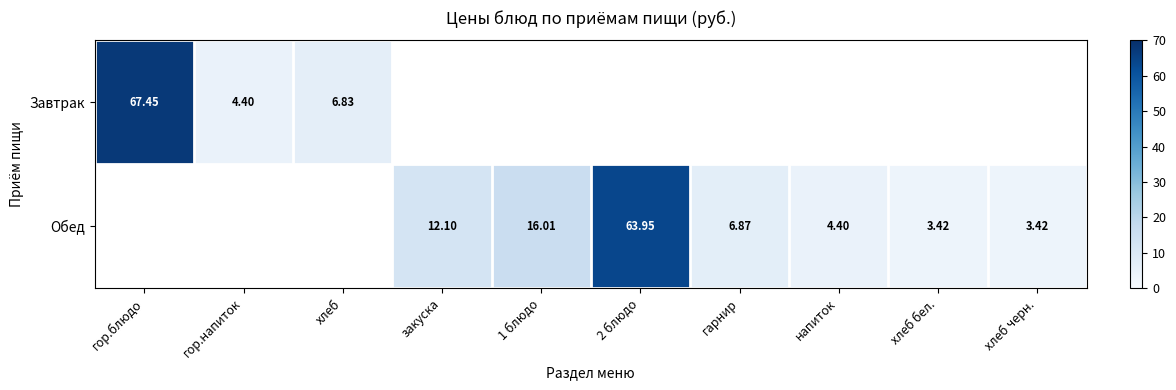

At how many categories does at least one series exceed 46?

2